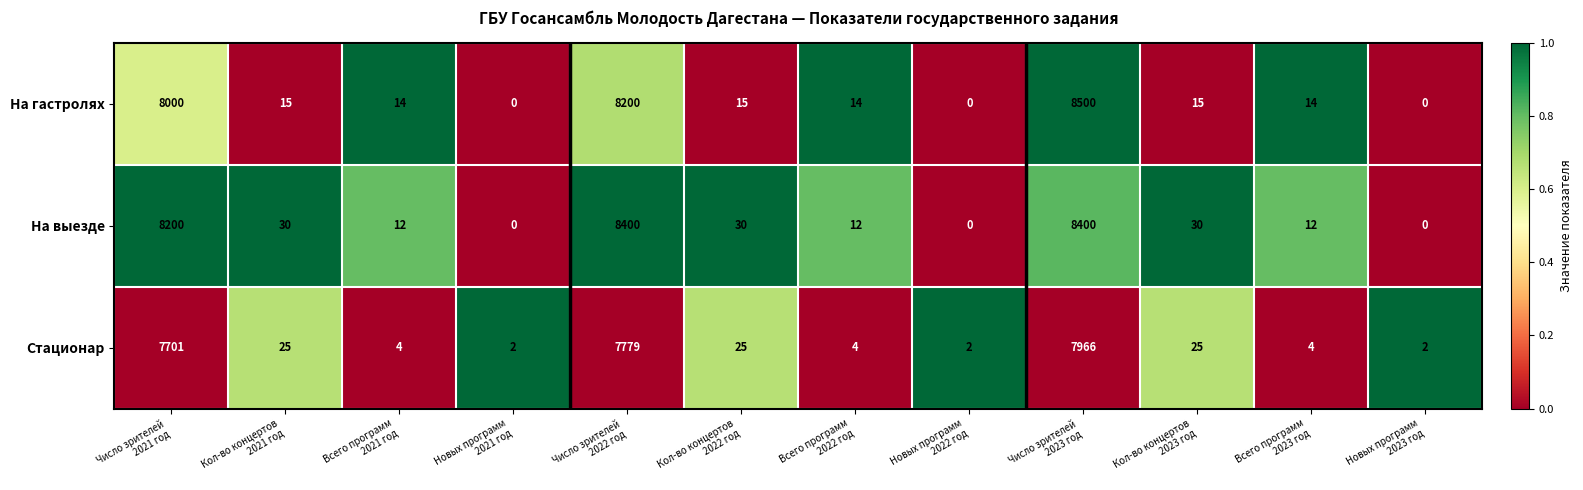

Which series has the largest range (max minus min)?

На гастролях